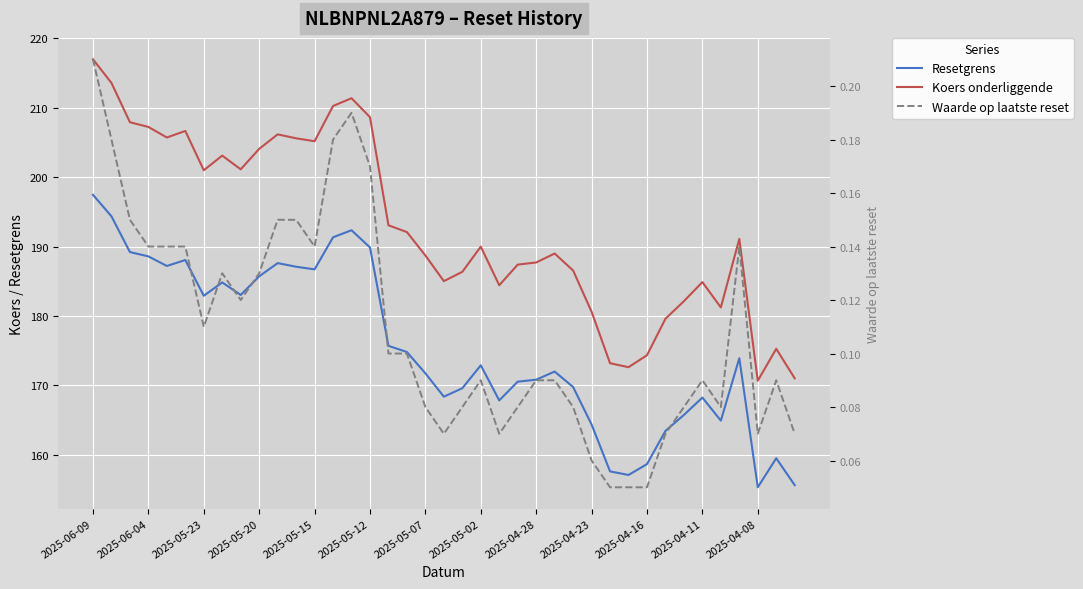

Reading left to right, extract all data points from this chart.

Resetgrens: 197.5	194.3	189.2	188.6	187.2	188.1	182.9	184.8	183.0	185.7	187.6	187.1	186.7	191.3	192.3	189.9	175.7	174.8	171.7	168.4	169.6	172.9	167.8	170.5	170.8	172.0	169.8	164.3	157.6	157.1	158.6	163.4	165.7	168.2	164.9	173.9	155.3	159.5	155.6
Koers onderliggende: 217.0	213.6	207.9	207.2	205.7	206.7	201.0	203.1	201.1	204.1	206.2	205.6	205.2	210.2	211.4	208.6	193.1	192.1	188.7	185.0	186.3	190.0	184.4	187.4	187.7	189.0	186.5	180.6	173.2	172.6	174.3	179.6	182.1	184.9	181.2	191.1	170.7	175.3	171.0
Waarde op laatste reset: 0.2	0.2	0.1	0.1	0.1	0.1	0.1	0.1	0.1	0.1	0.1	0.1	0.1	0.2	0.2	0.2	0.1	0.1	0.1	0.1	0.1	0.1	0.1	0.1	0.1	0.1	0.1	0.1	0.1	0.1	0.1	0.1	0.1	0.1	0.1	0.1	0.1	0.1	0.1